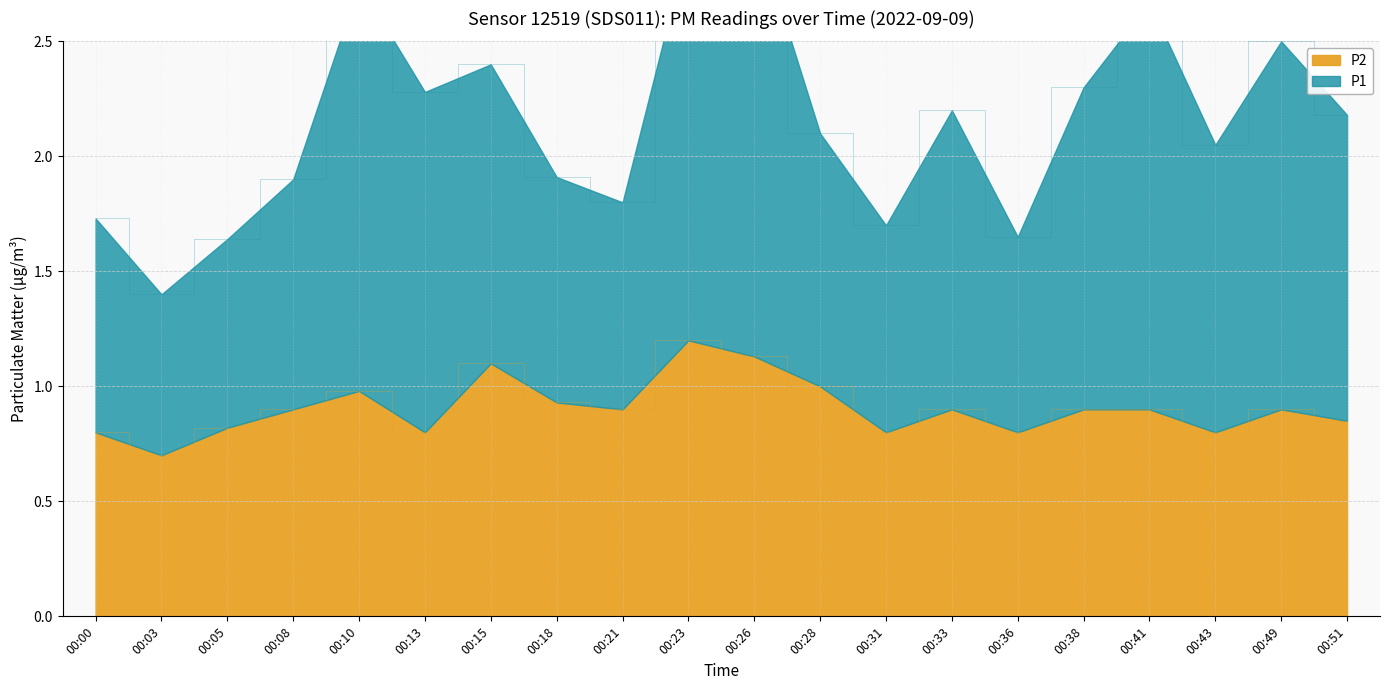

Which category has the highest value across all series?

00:23